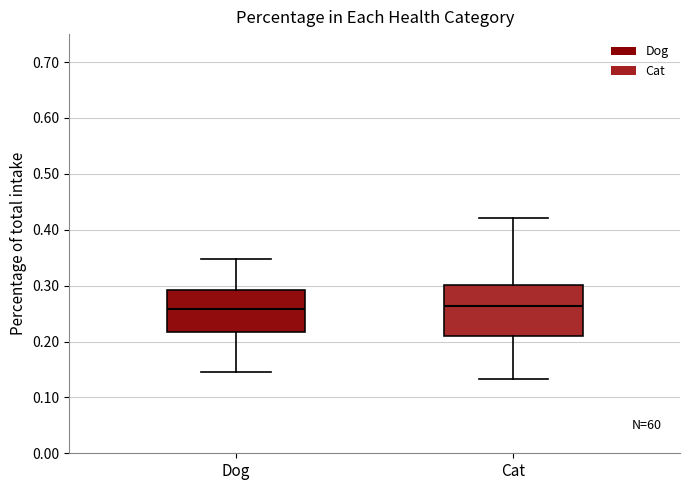

Where does the lower whisker of the box for Cat end on the y-axis? The values are not printed on the chart, so give them approximately, as read against the axis.

0.13